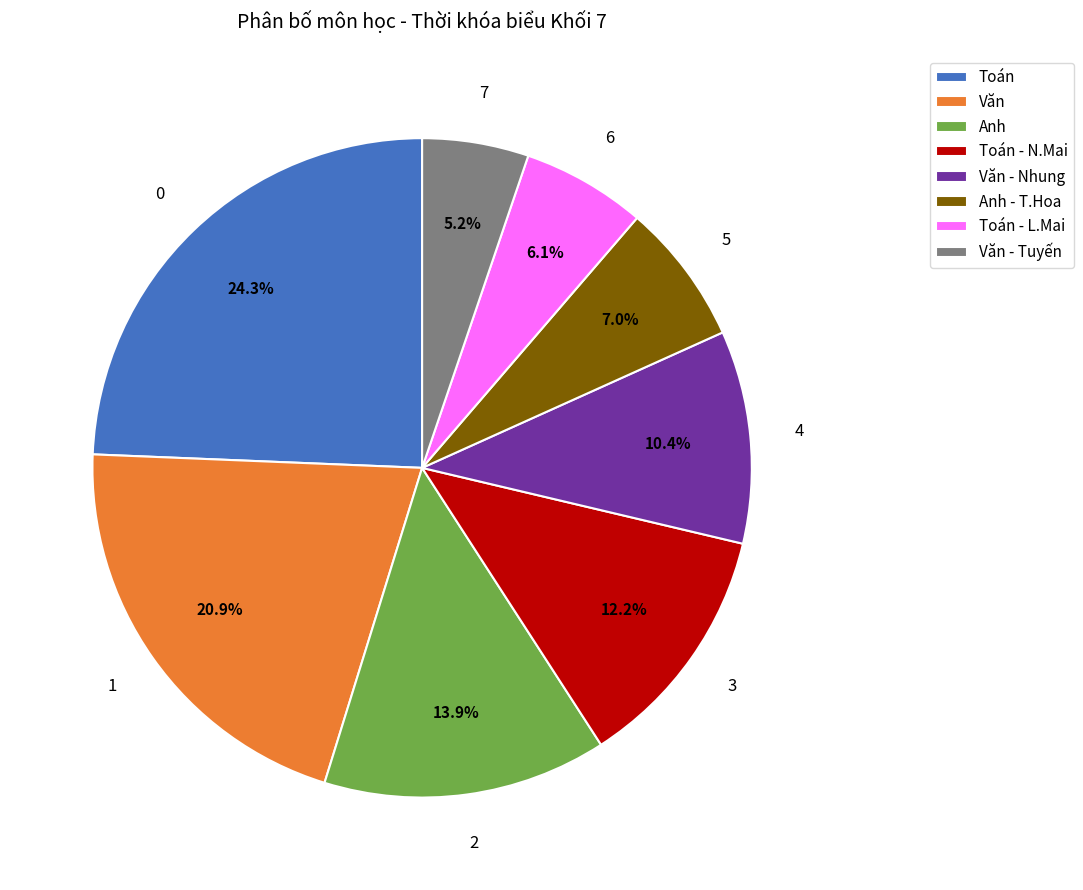

What percentage is the Anh slice, to the nearest percent?

14%